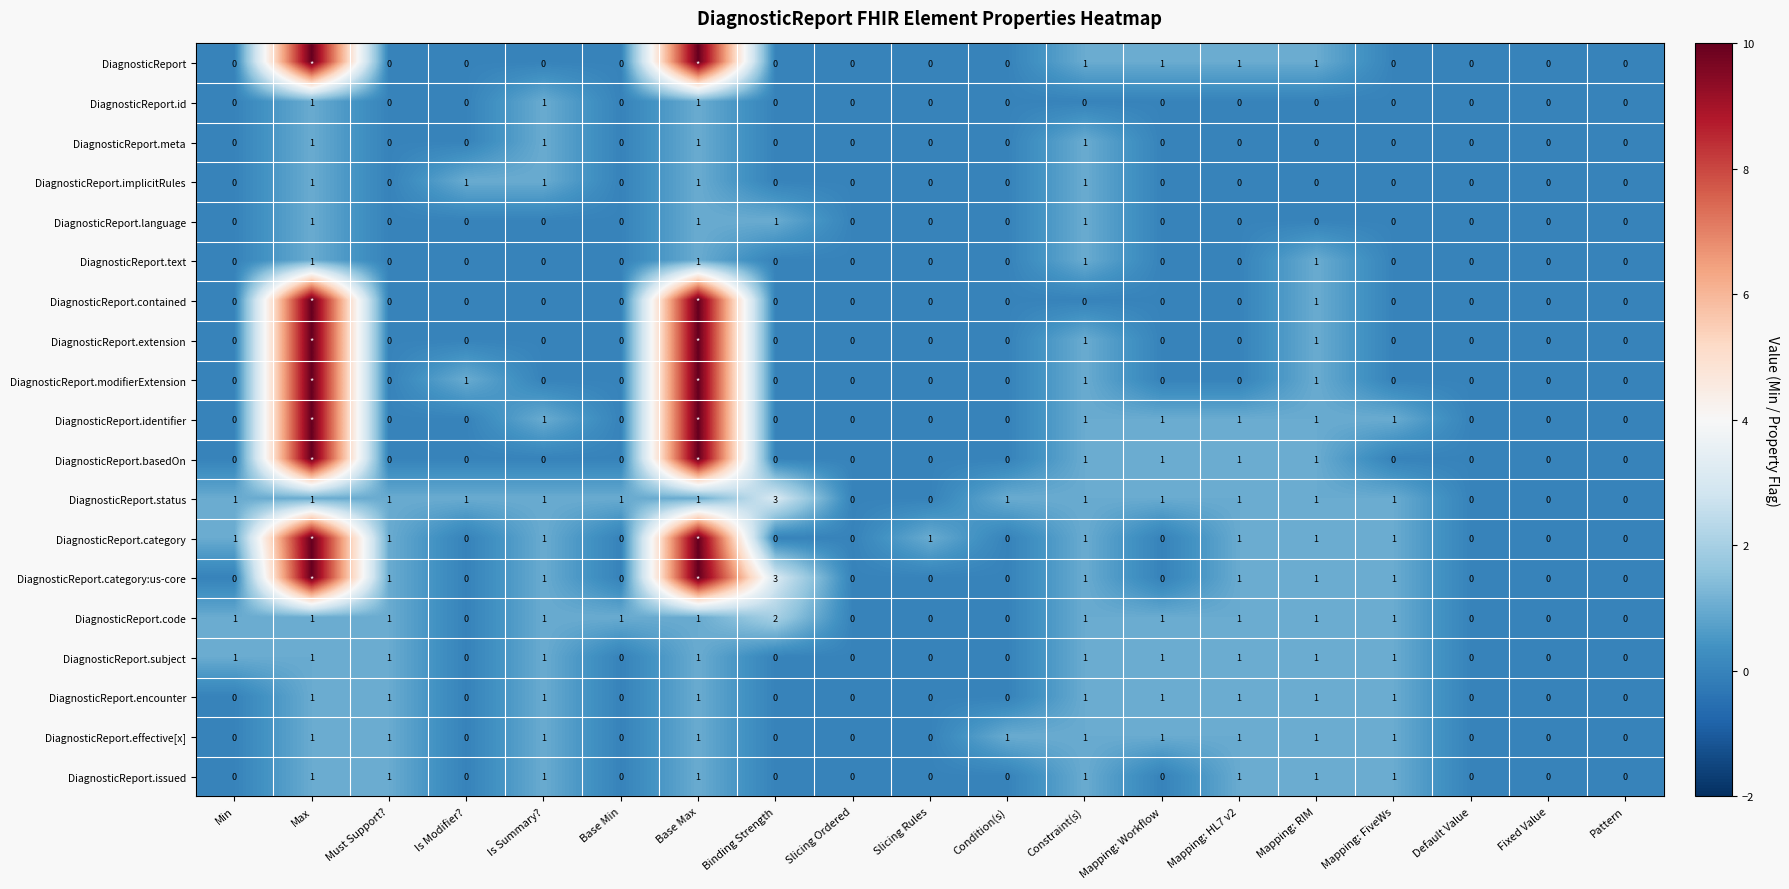

How many DiagnosticReport.status values are between 0 and 1?

18